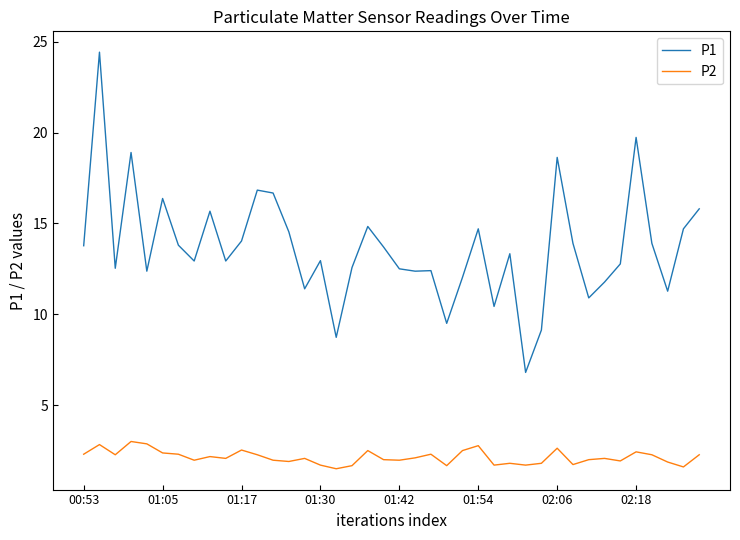

What is the difference between the maximum and minimum values in the P2 series?

1.5